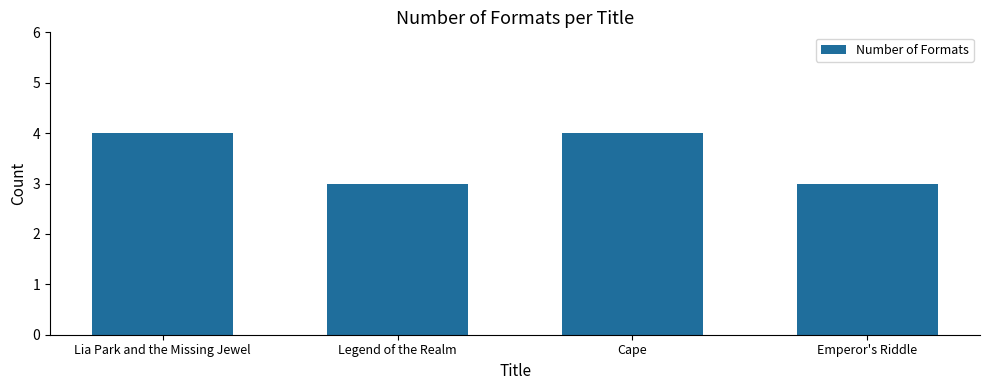

What is the label of the 2nd bar from the left?

Legend of the Realm